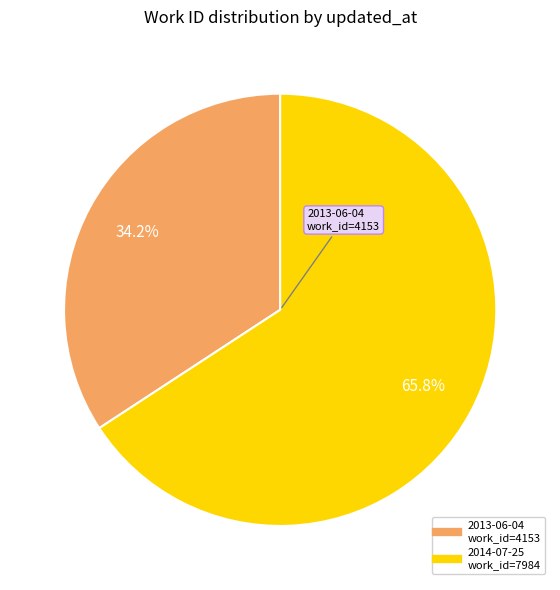

Is there a majority slice in this chart?

Yes